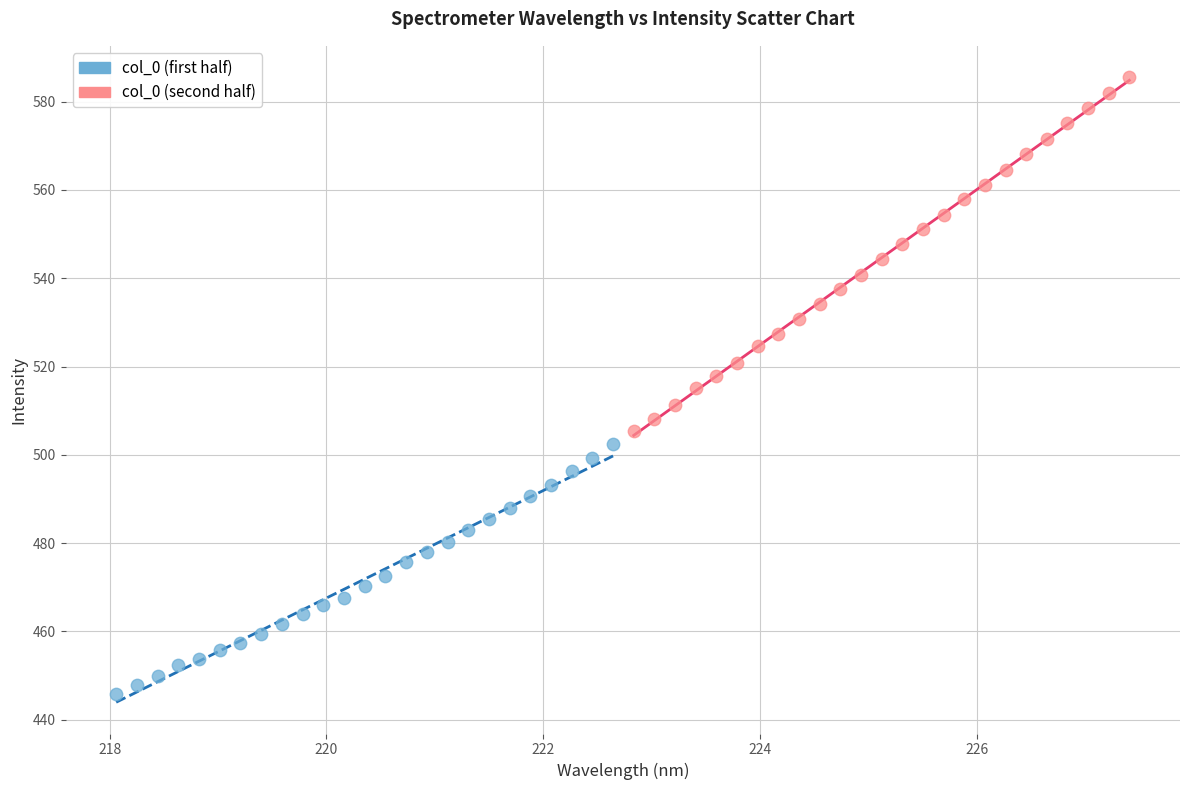

What are all the series names shown in the legend?

col_0 (first half), col_0 (second half)